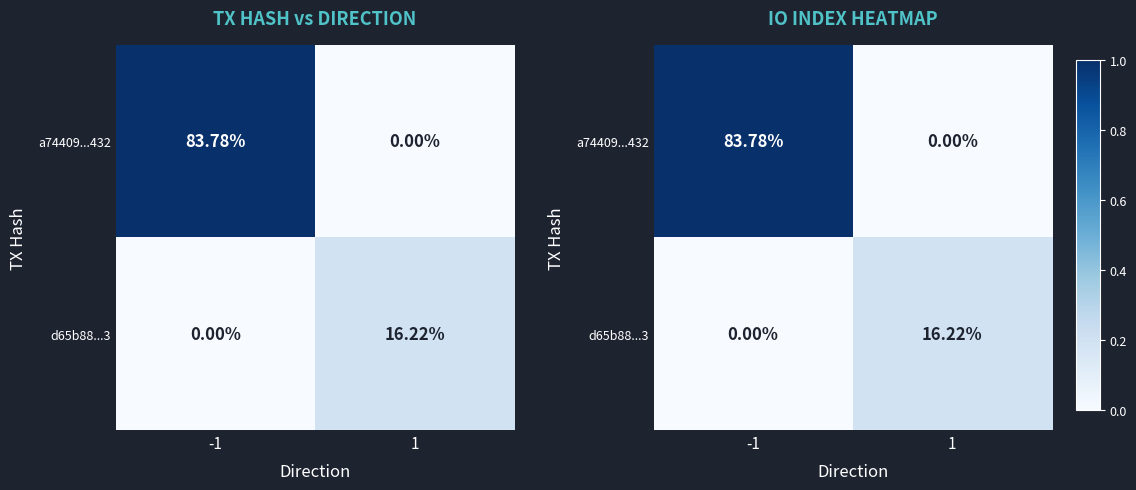

Rank the series by their average value, from highest to lowest.

a74409...432, d65b88...3